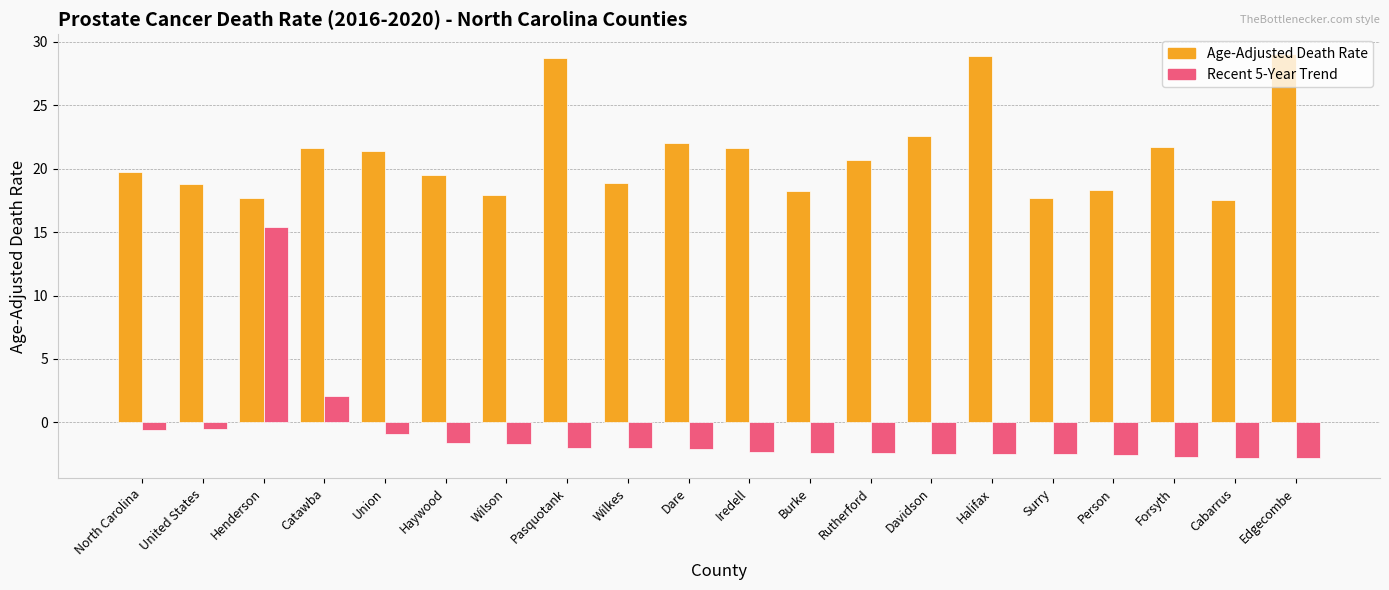

What is the approximate value of Age-Adjusted Death Rate at Dare?

22.0